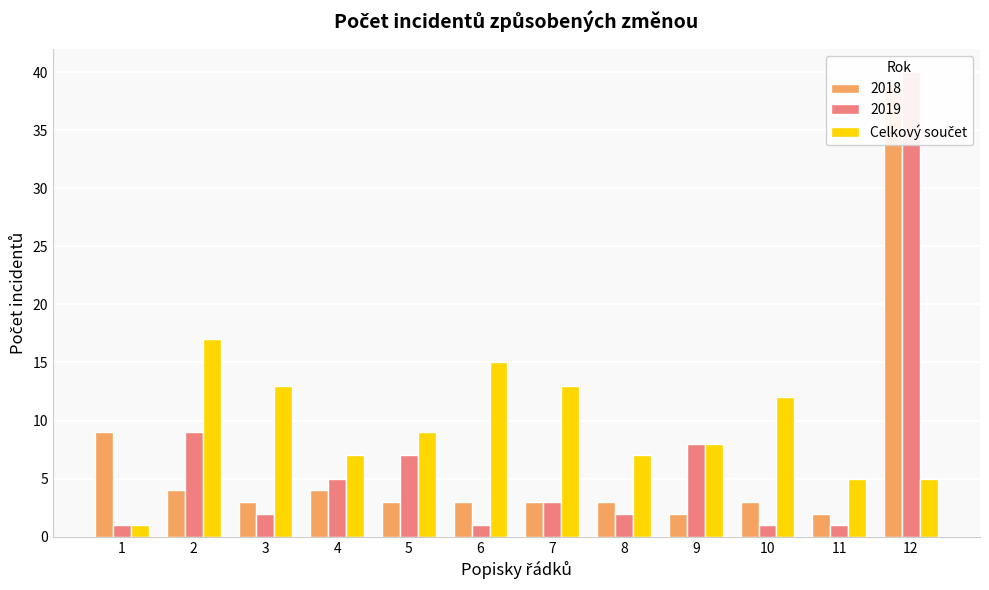

At which label is the value closest to 9?

5